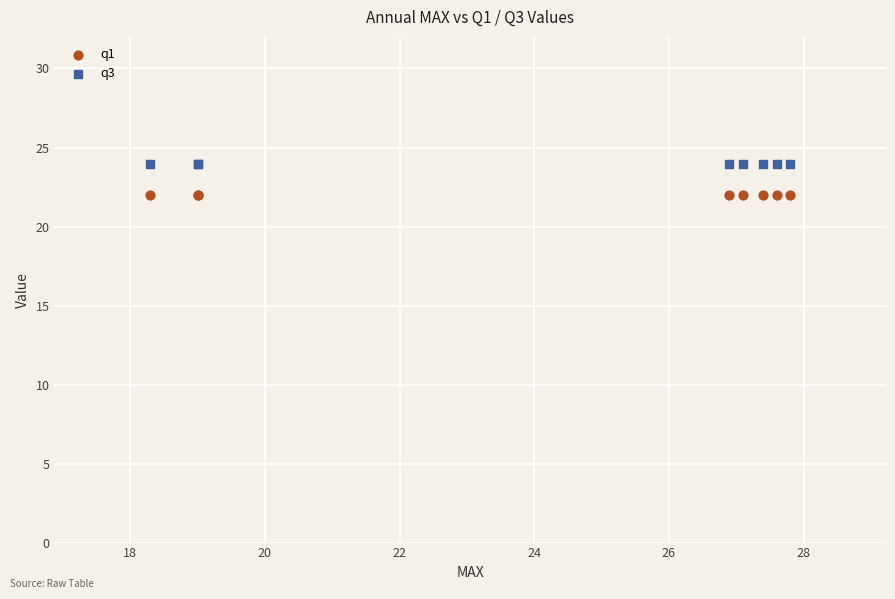

Which series reaches the maximum Y coordinate?

q3